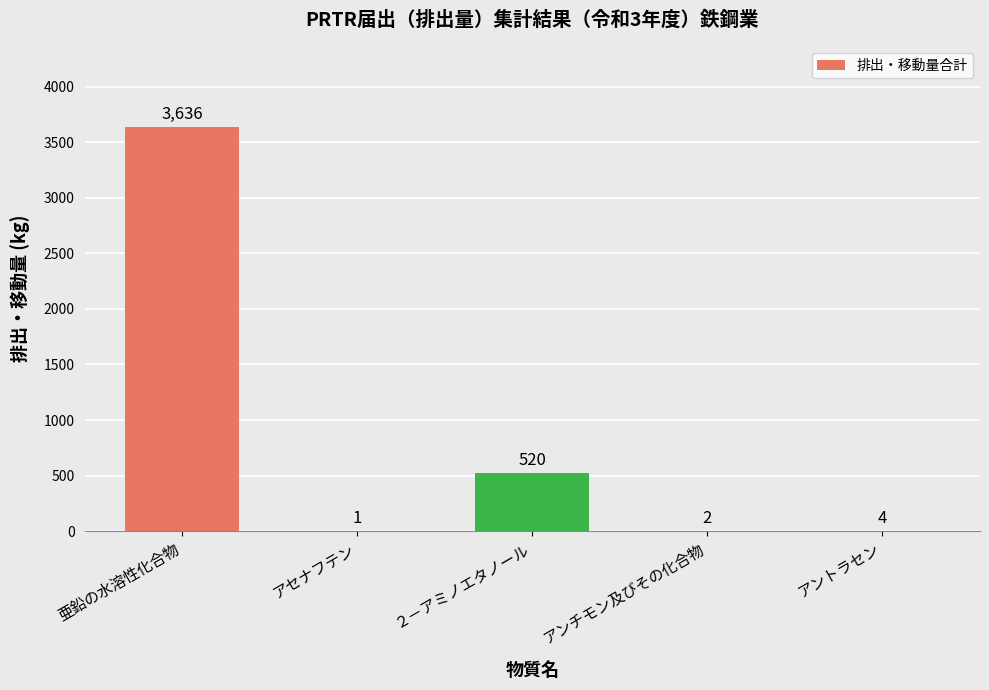

Are the bars grouped side by side (vs. stacked)?

No